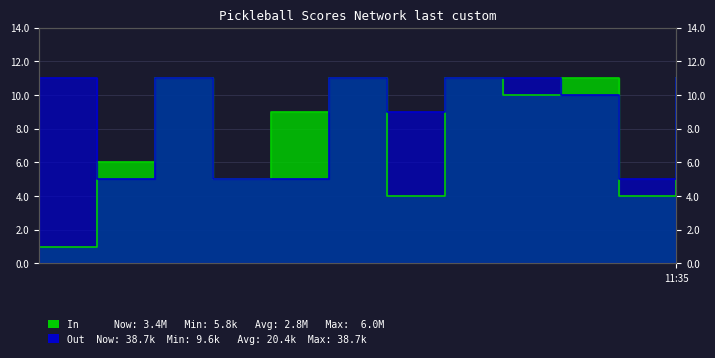

Between 2 and 11, which is larger?

2